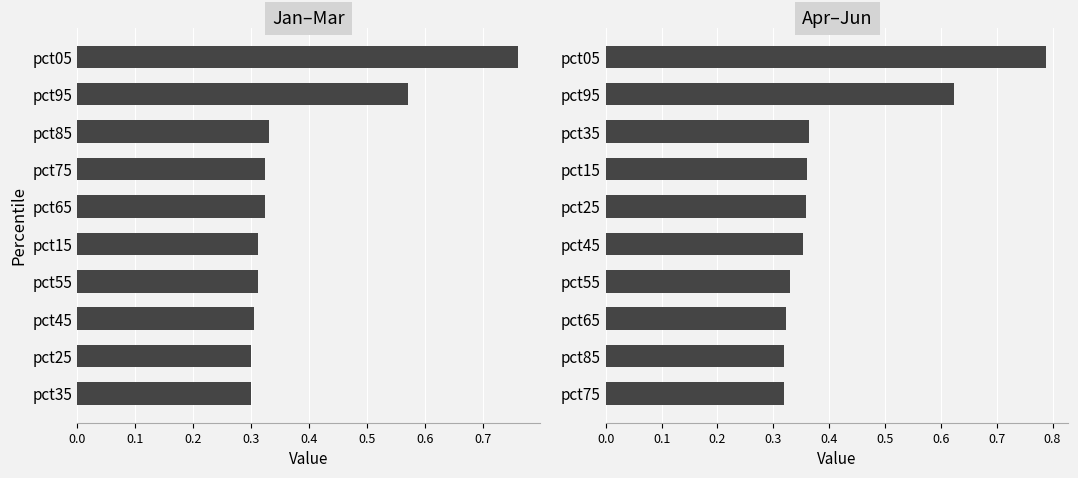

What is the difference between the second highest and minimum values in the Jan–Mar series?

0.3